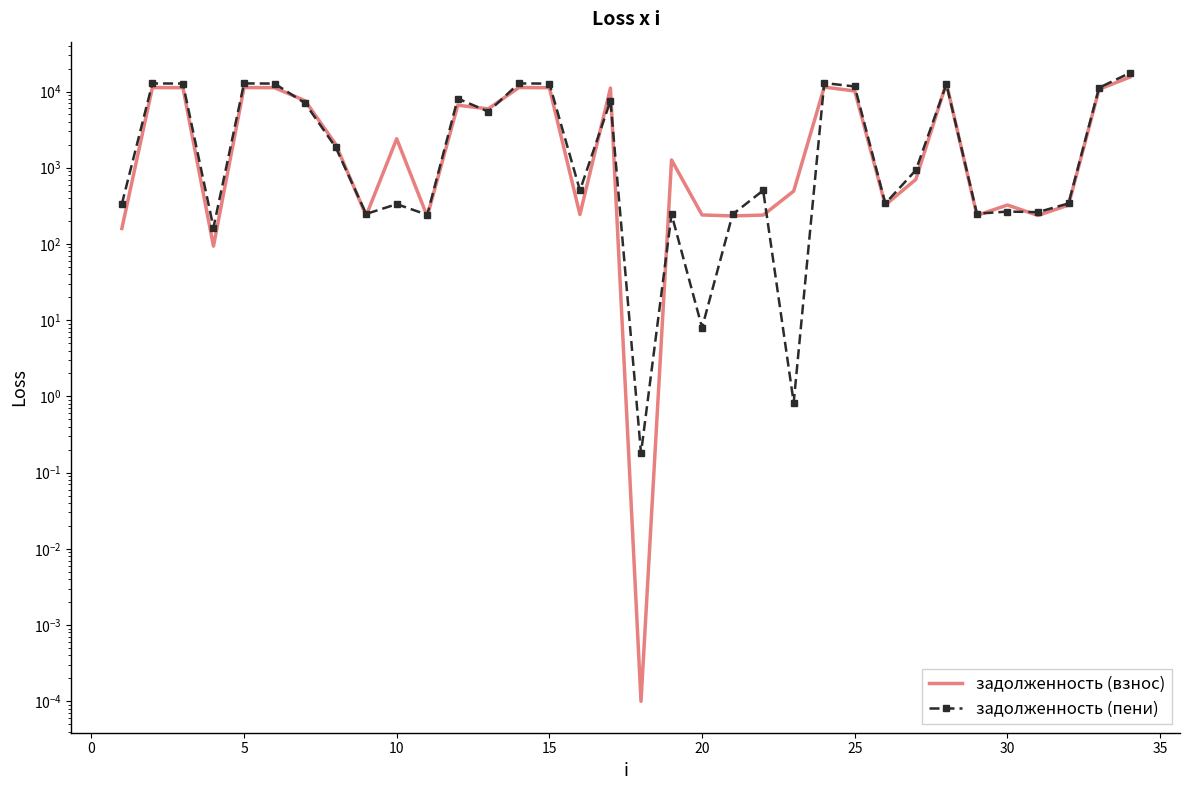

Is it true that задолженность (пени) equals 439.8 at 26?

False